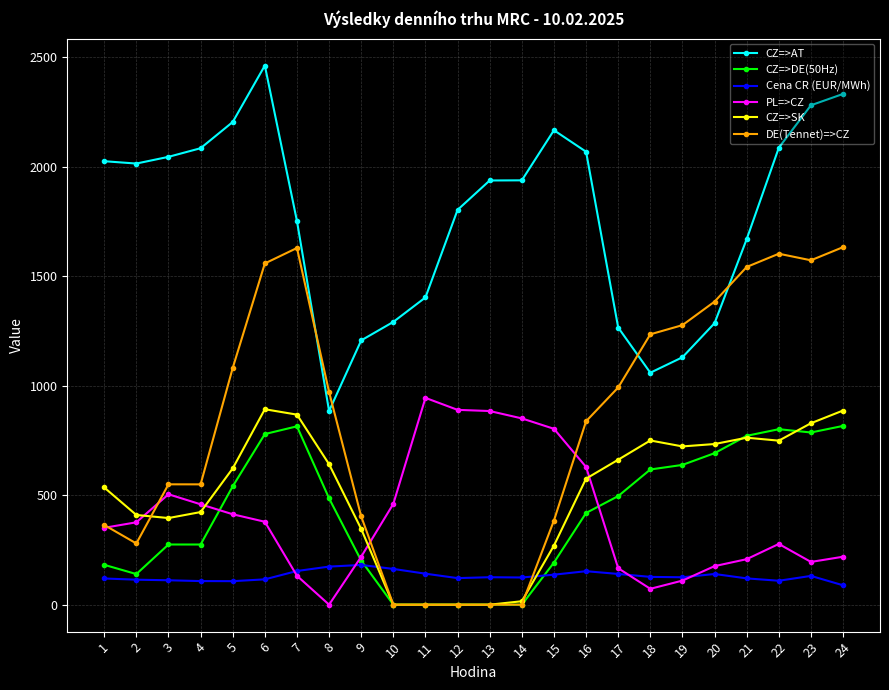

What is the highest value of the CZ=>DE(50Hz) series?

816.0